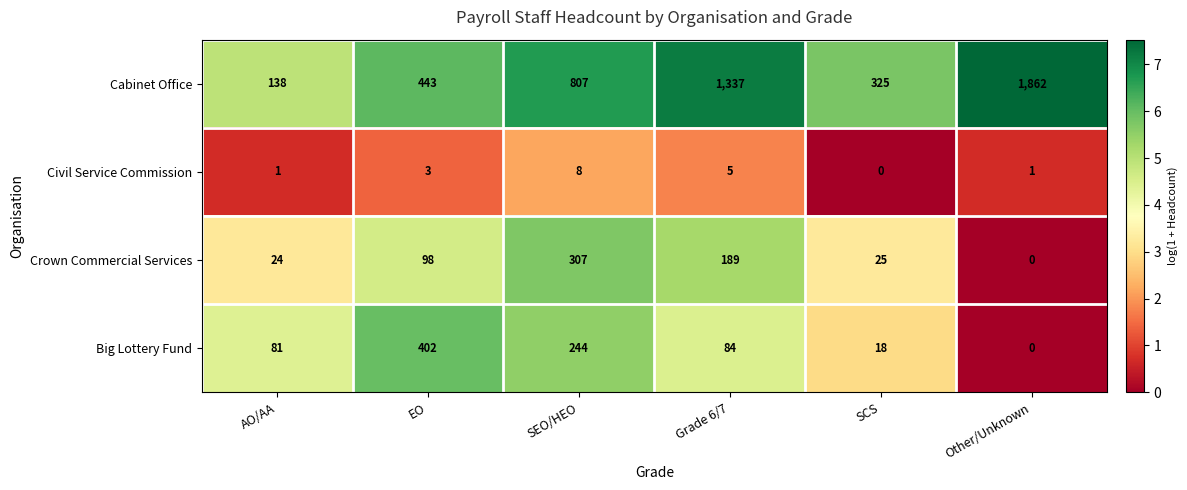

What is the spread (max minus min) of values at Grade 6/7?

1332